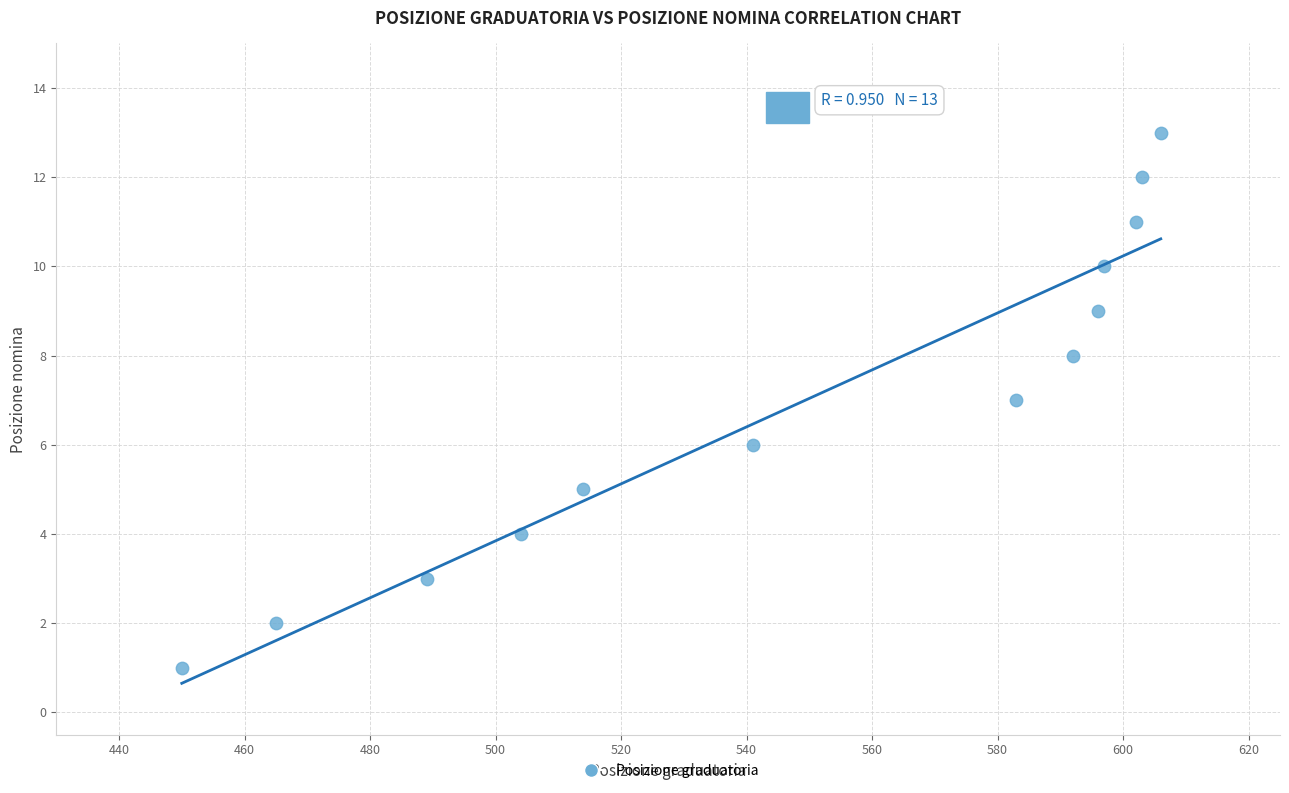

What is the range of Y values (max minus min)?

12